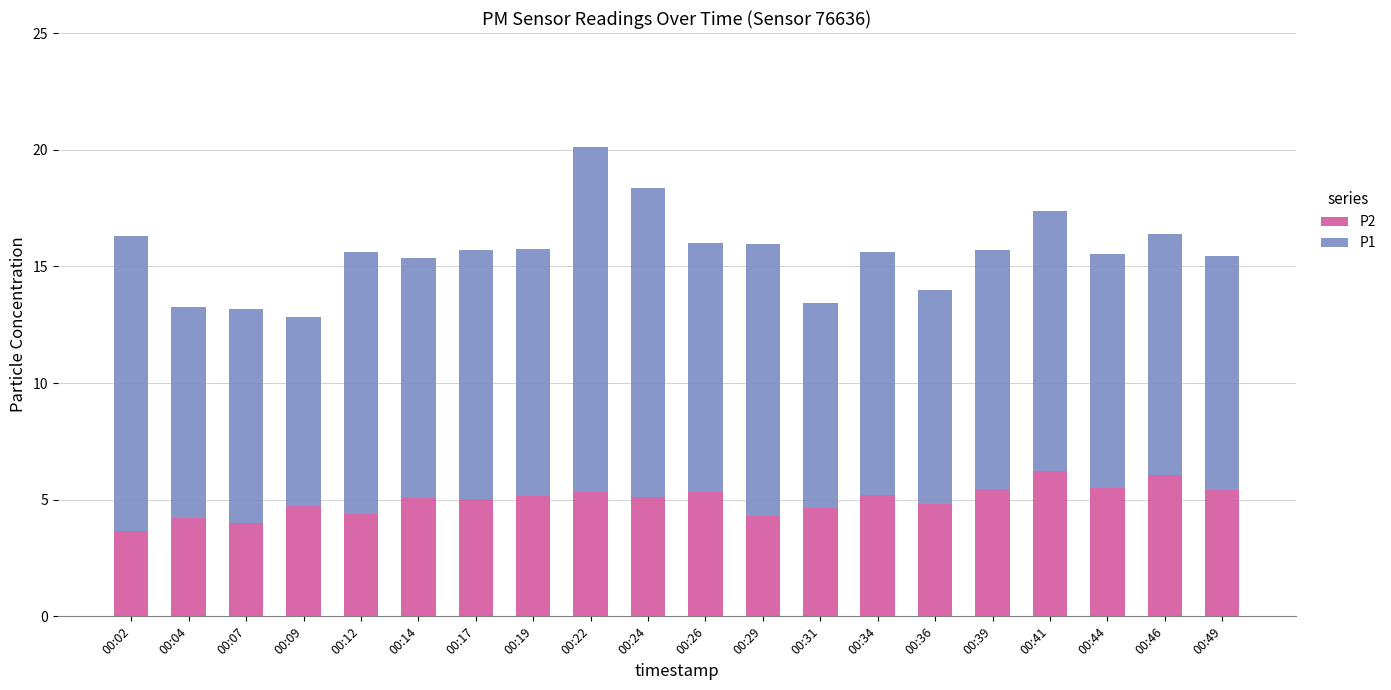

What is the average value of the P2 series?

5.0